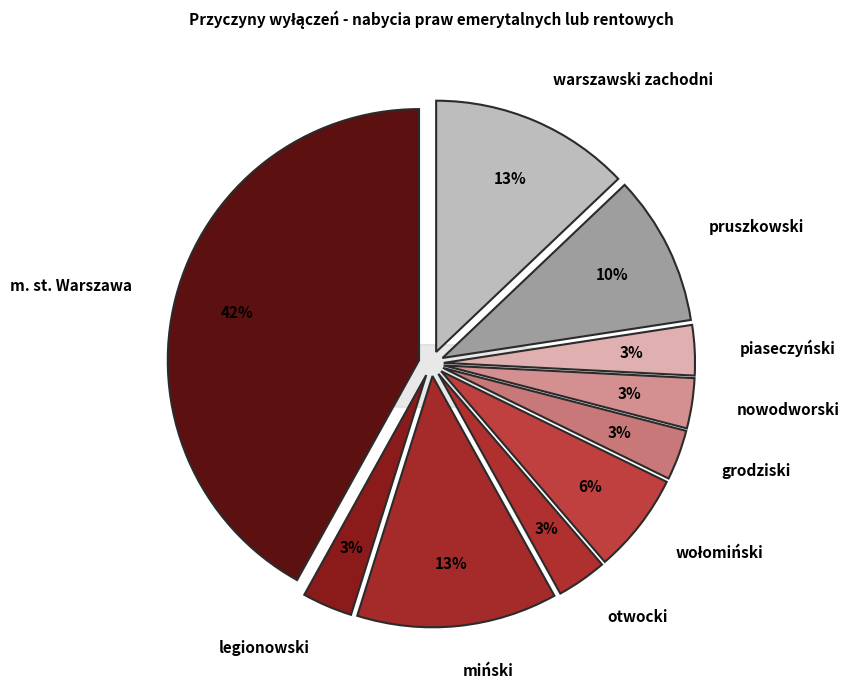

What percentage is the warszawski zachodni slice, to the nearest percent?

13%